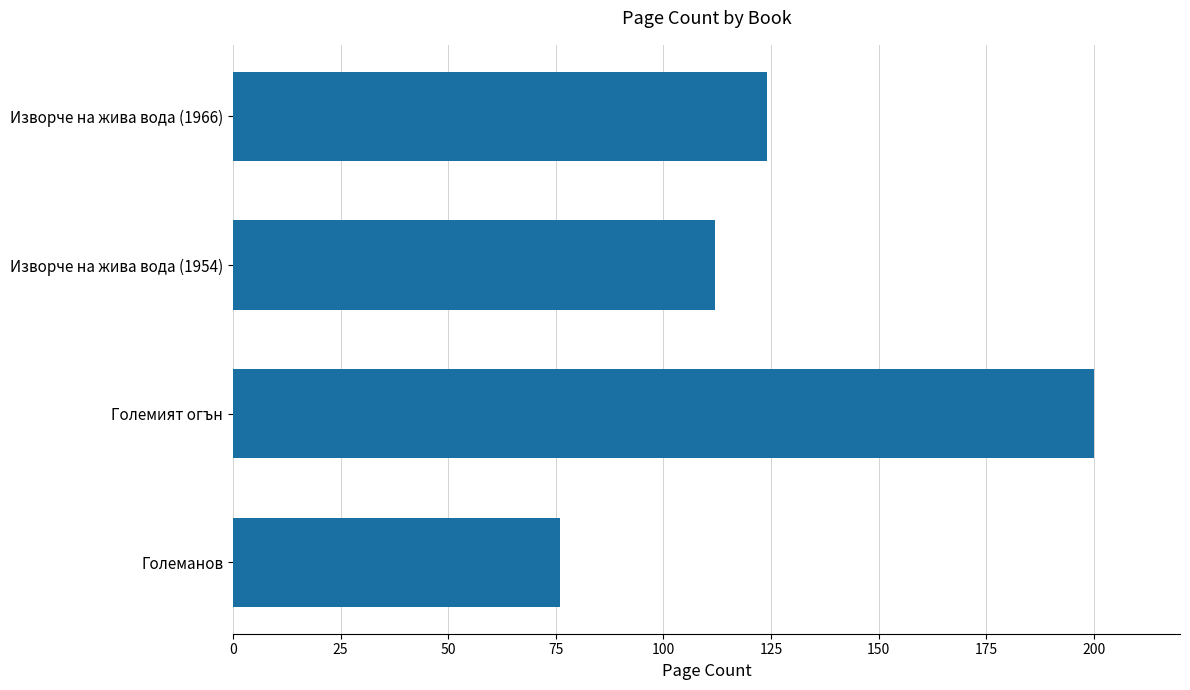

How many data points are less than 124?

2